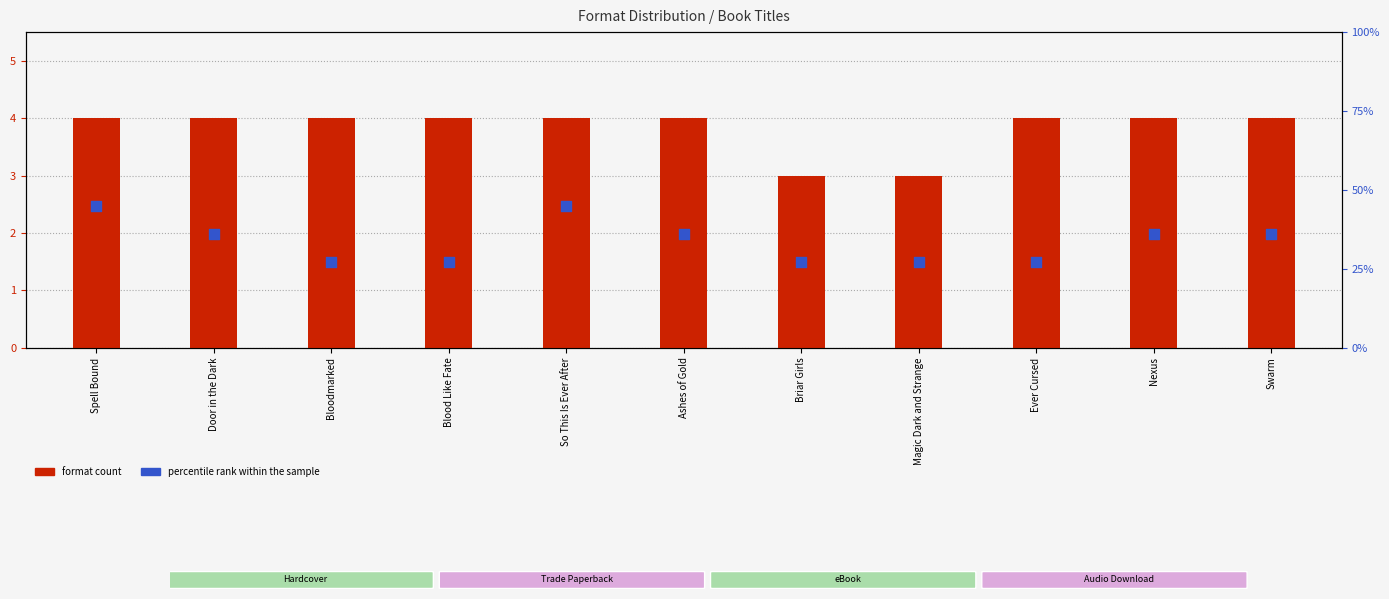

At how many categories does at least one series exceed 35?

6